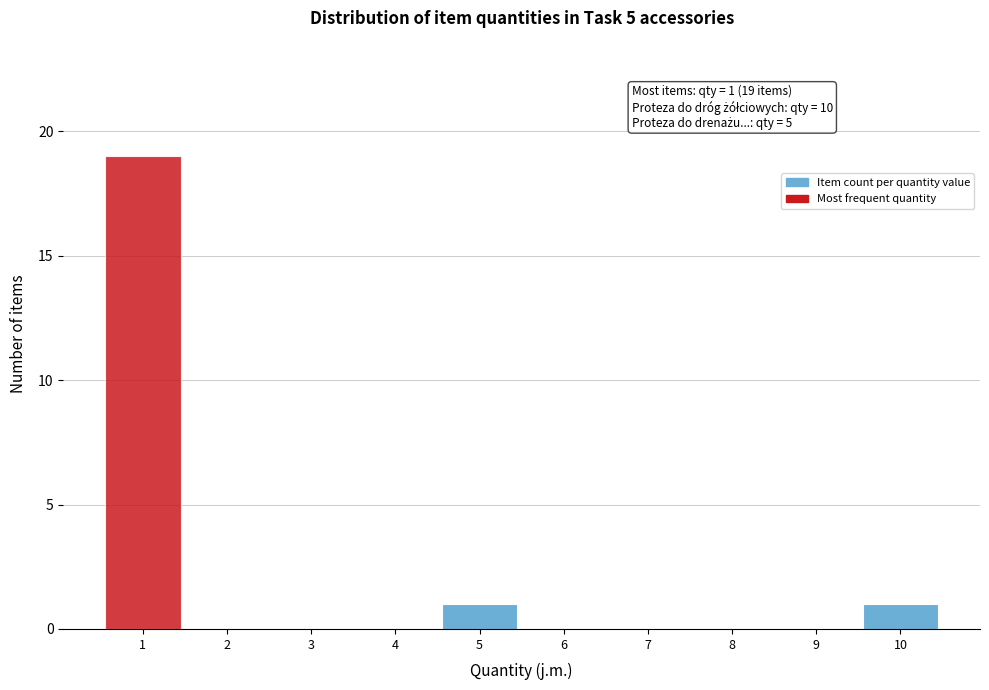

Which range on the x-axis has the tallest bar?

0.5 to 1.5